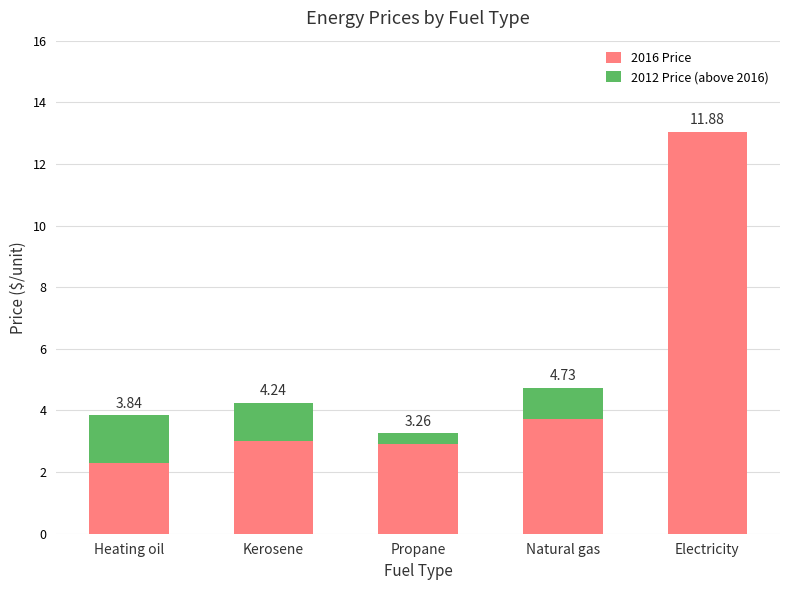

Are the bars grouped side by side (vs. stacked)?

No